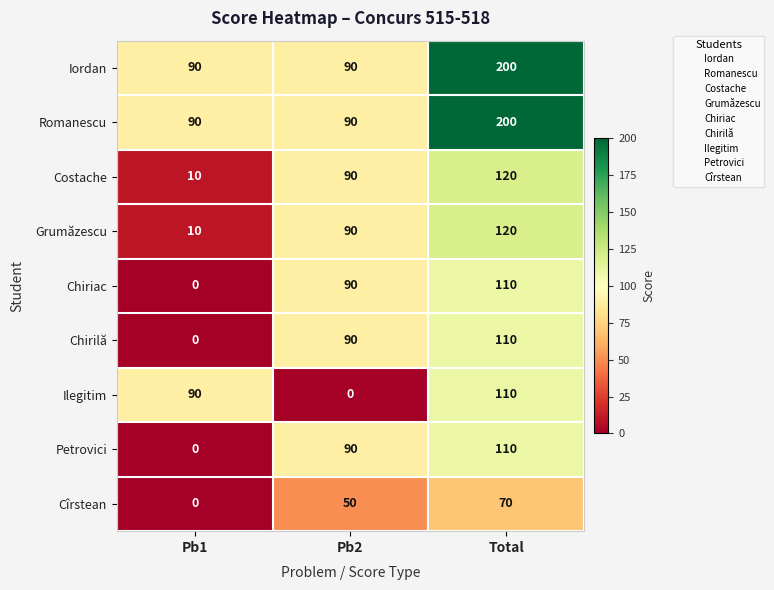

Rank the categories by Costache value from highest to lowest.

Total, Pb2, Pb1